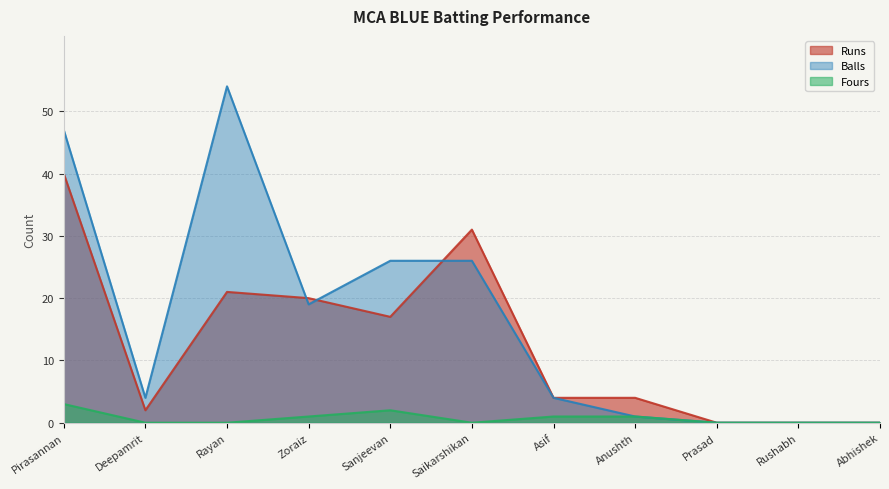

What is the average value of the Fours series?

1